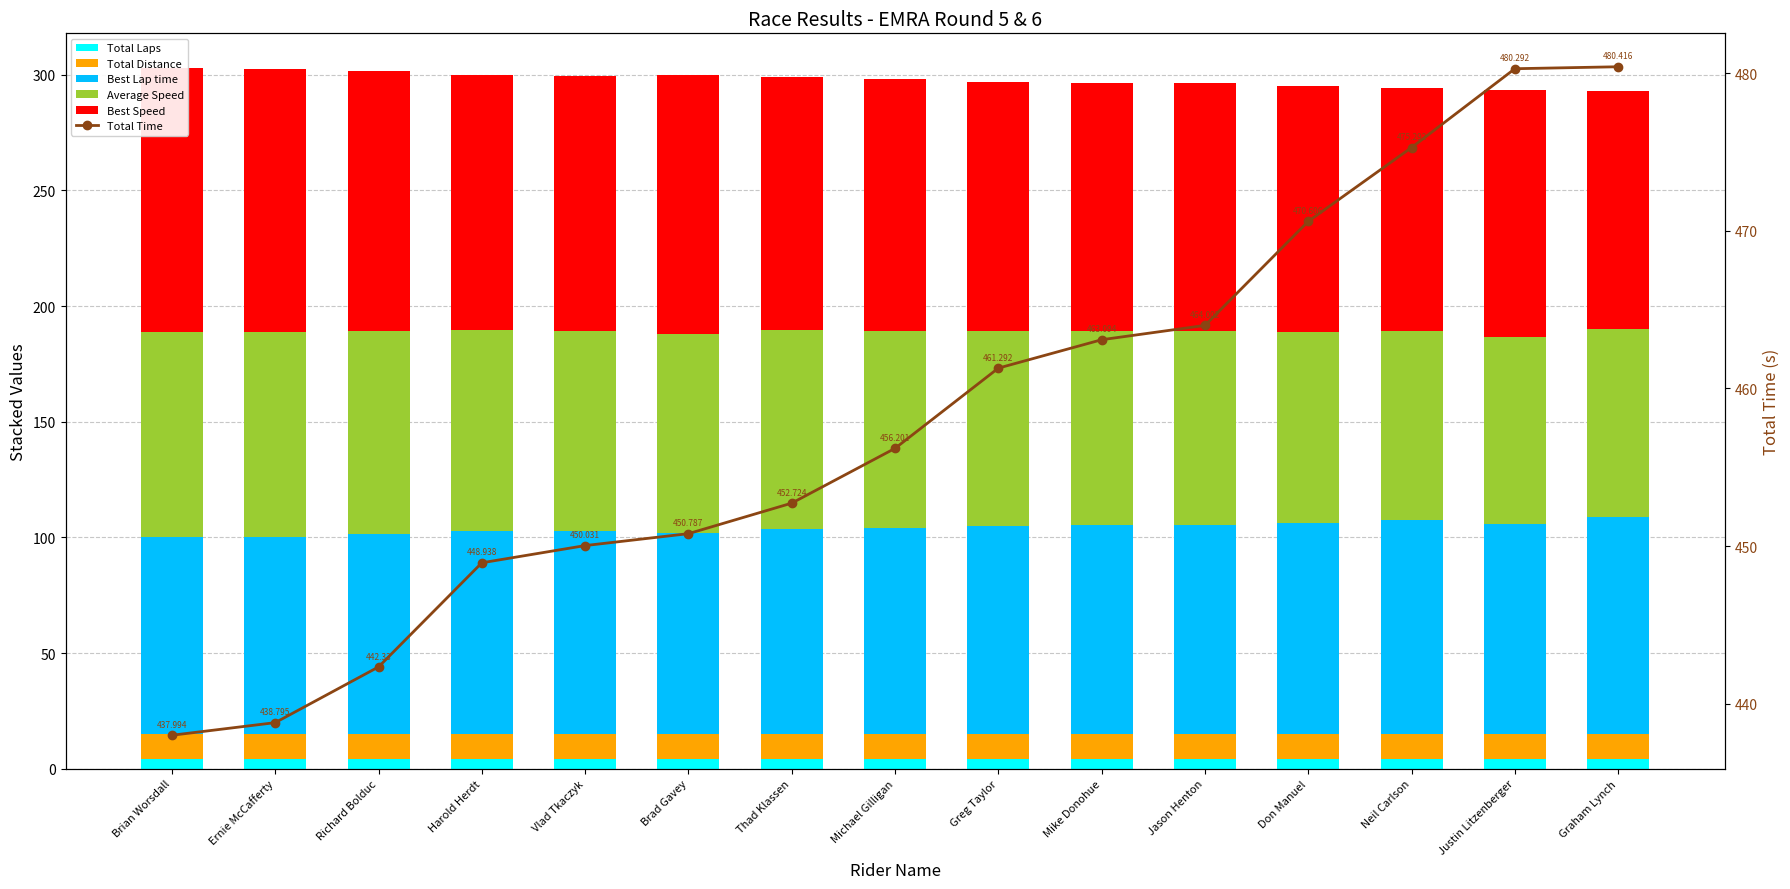

Which series has the largest total across all categories?

Total Time